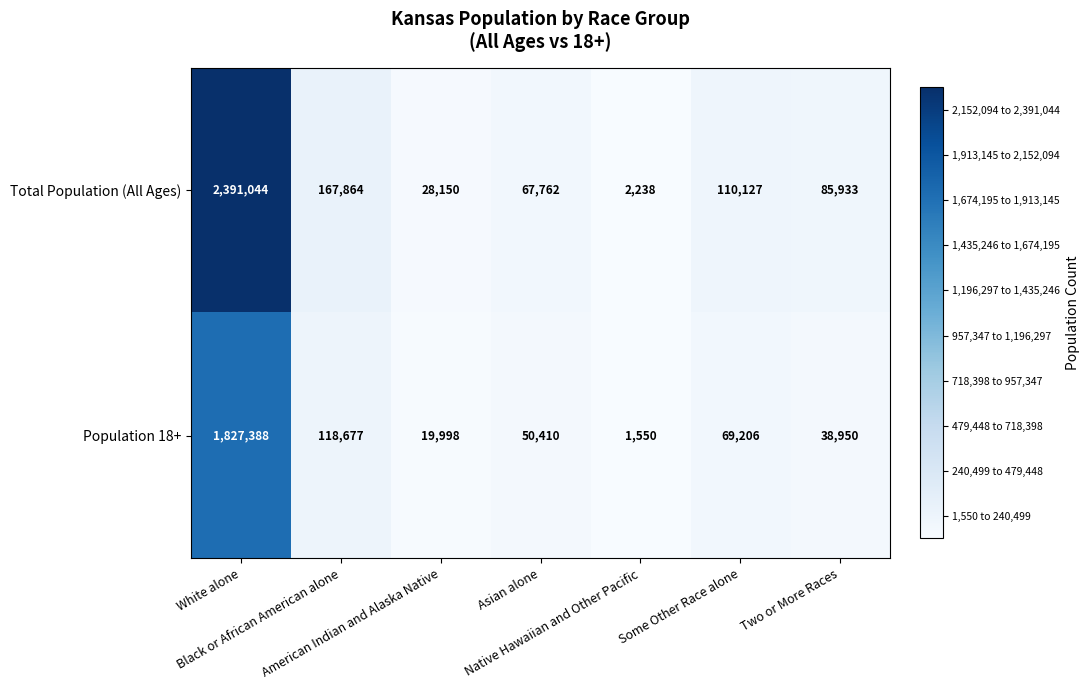

Rank the series at Two or More Races from highest to lowest value.

Total Population (All Ages), Population 18+